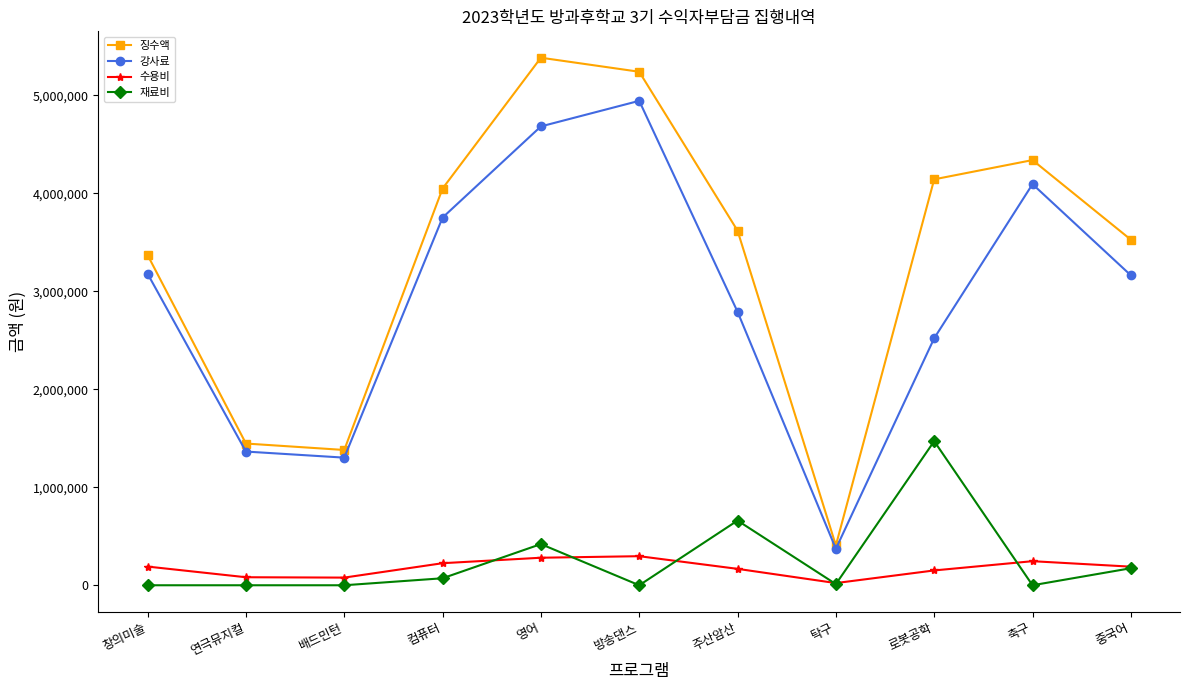

List the series in order of their peak value, lowest first.

수용비, 재료비, 강사료, 징수액